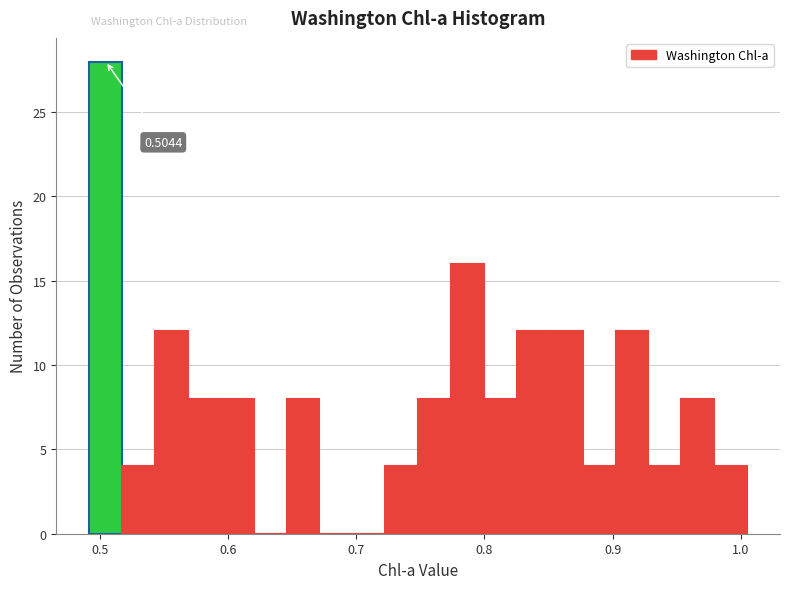

Read against the x-axis, roughly where is the centre of the tallest bar?

0.50